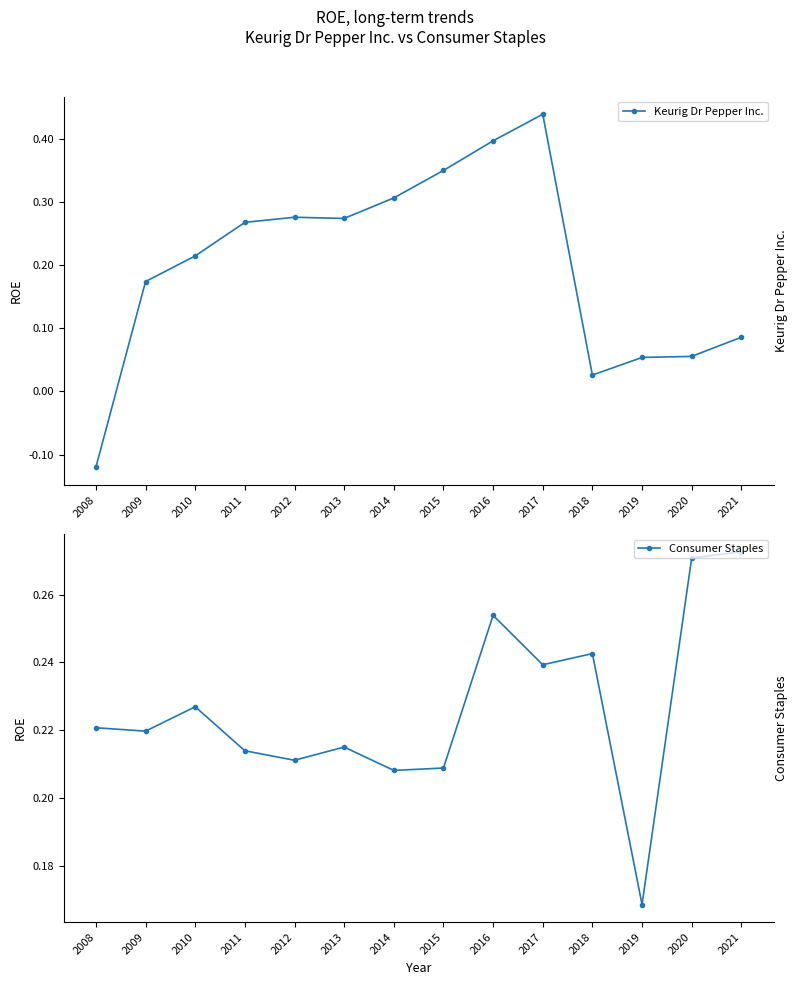

True or false: Keurig Dr Pepper Inc. has more than 2 interior local peaks.

False